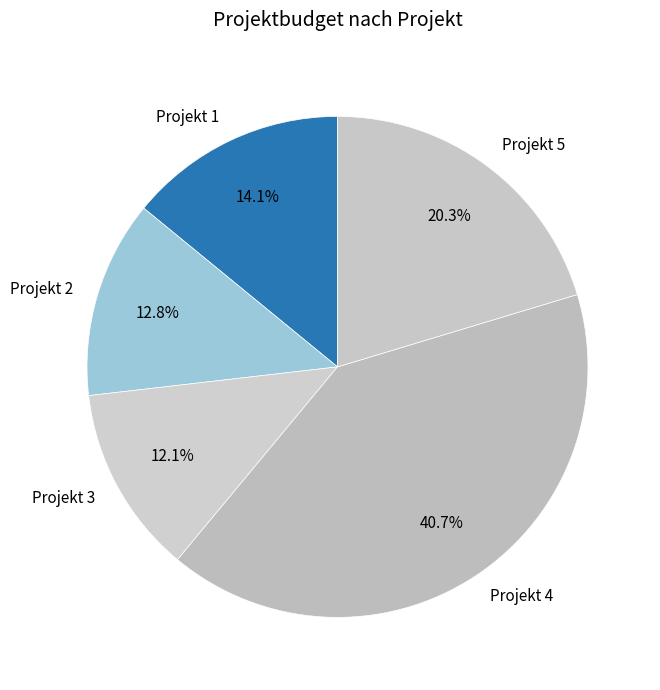

What portion of the pie excludes Projekt 1?

85.9%